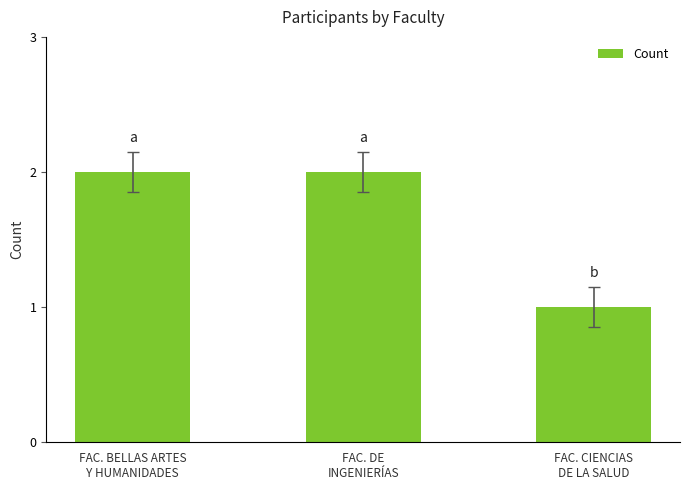

At which category does the chart reach its minimum across all series?

FAC. CIENCIAS
DE LA SALUD